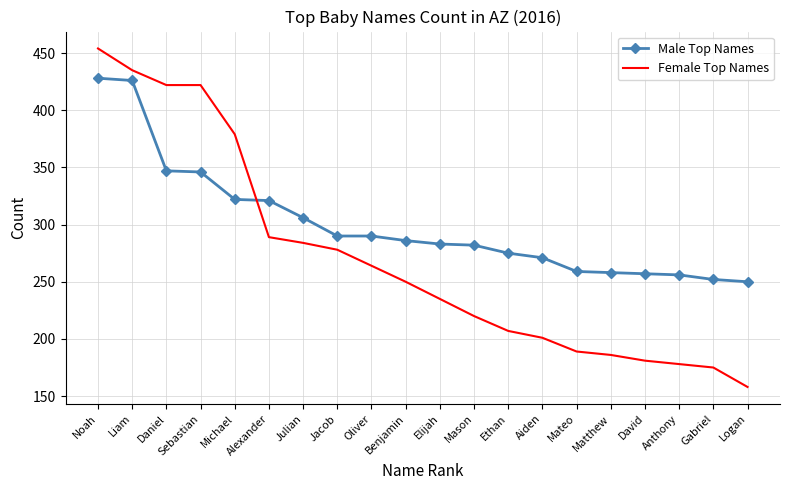

How many times do Female Top Names and Male Top Names cross each other?

1